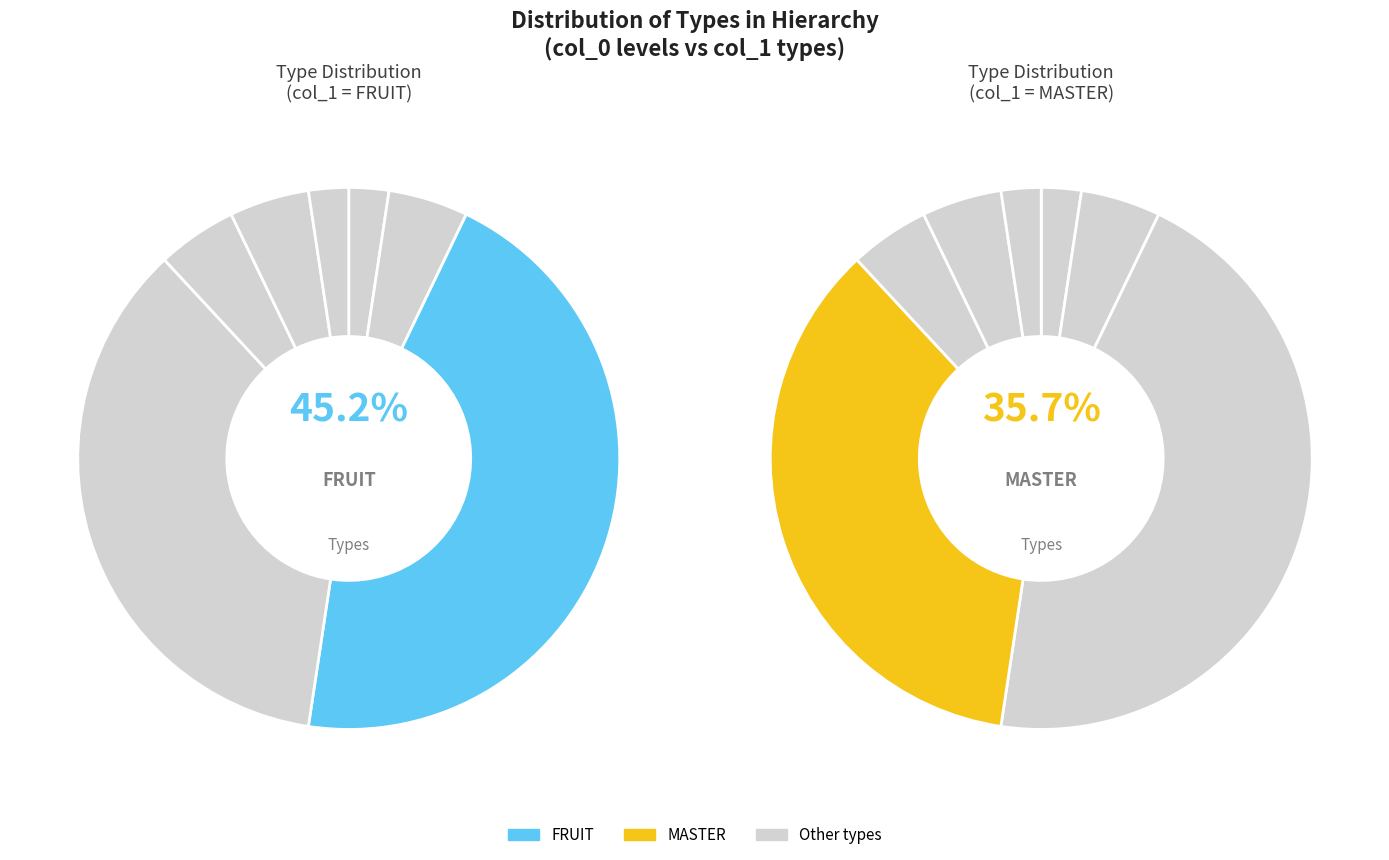

How many segments does this pie chart have?

7